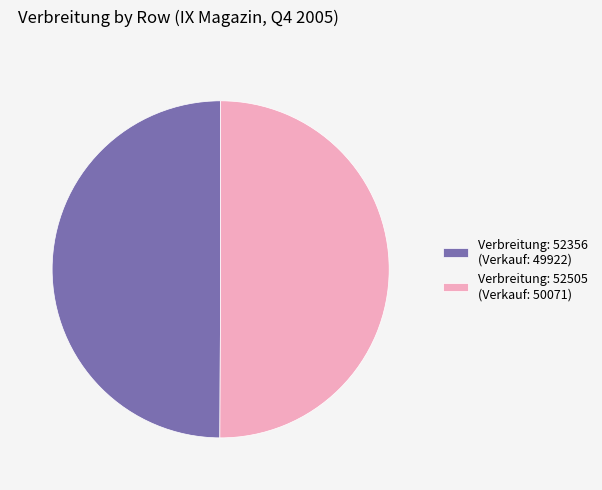

Is it true that Verbreitung: 52356 (Verkauf: 49922) is 50% of the pie?

True